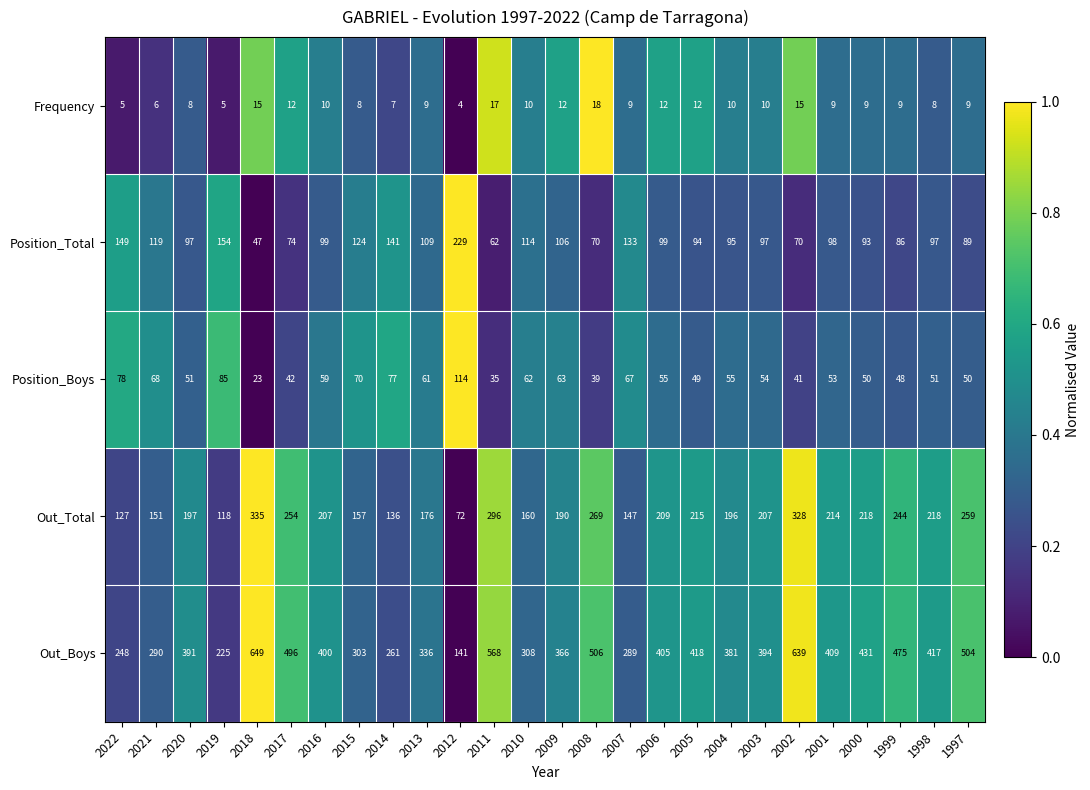

Which series changed the most between 2012 and 2004?

Out_Boys